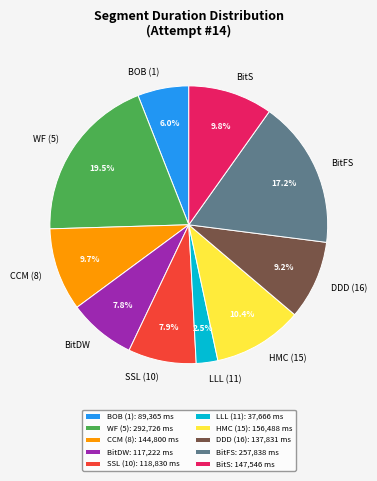

Between BitS and LLL (11), which is larger?

BitS